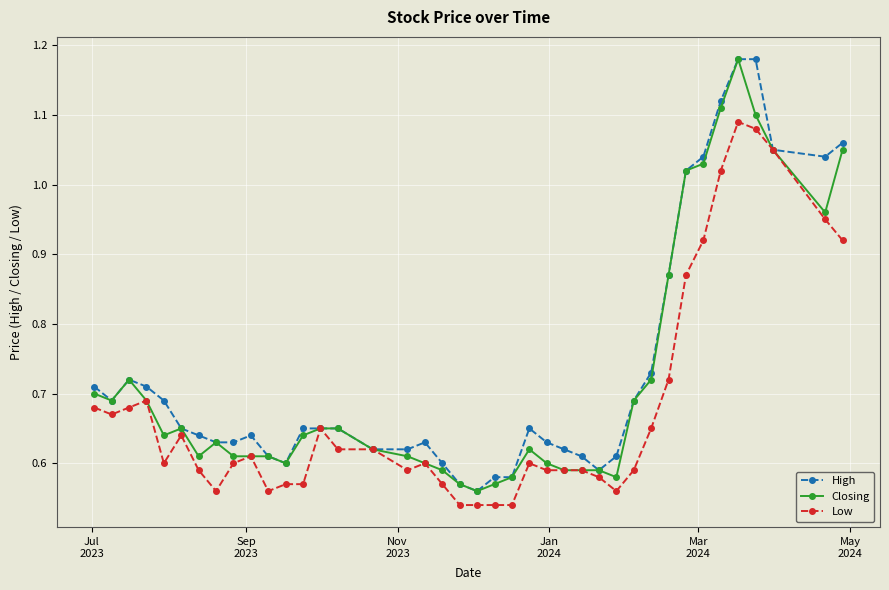

True or false: Closing has more than 1 interior local peaks.

True